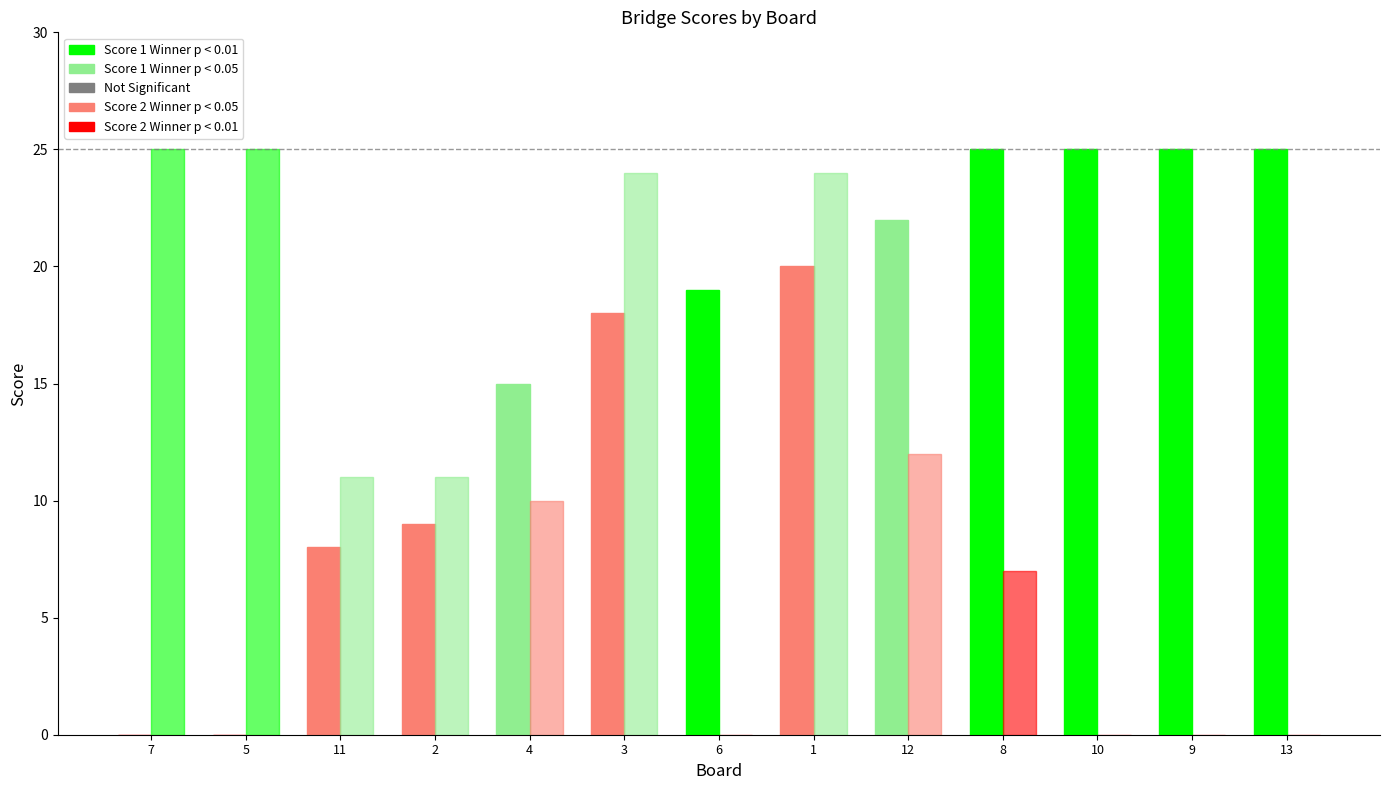

True or false: Score 1 has a value of 22 at 12.

True